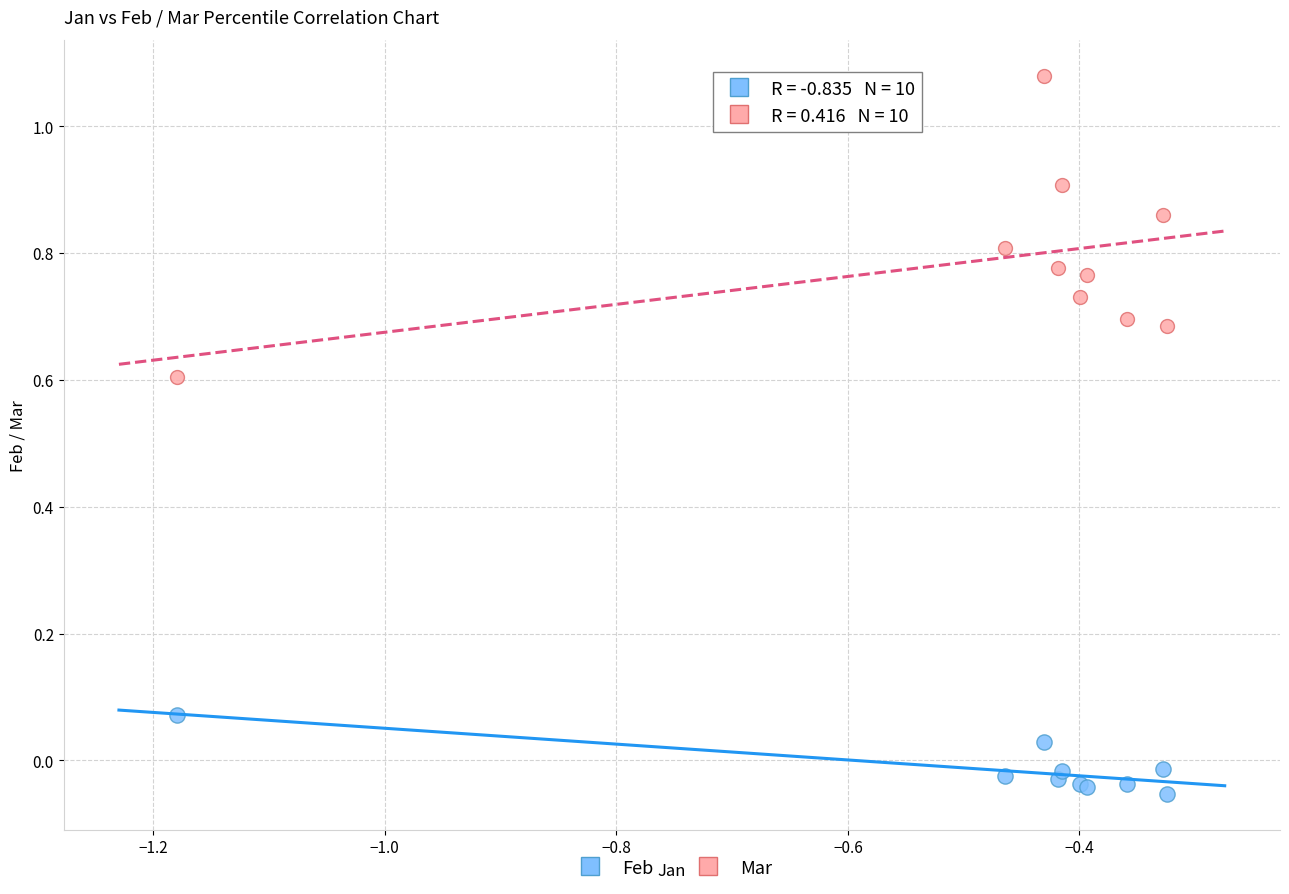

Which series has the largest Y range (max minus min)?

Mar